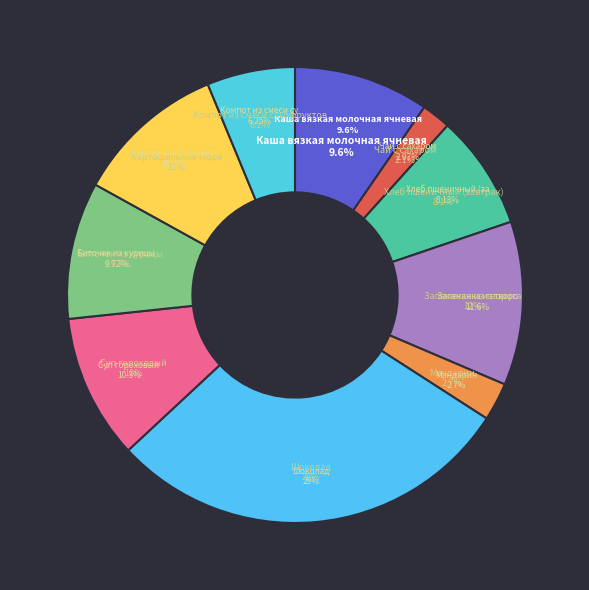

To the nearest percent, what portion does Мандарин represent?

3%